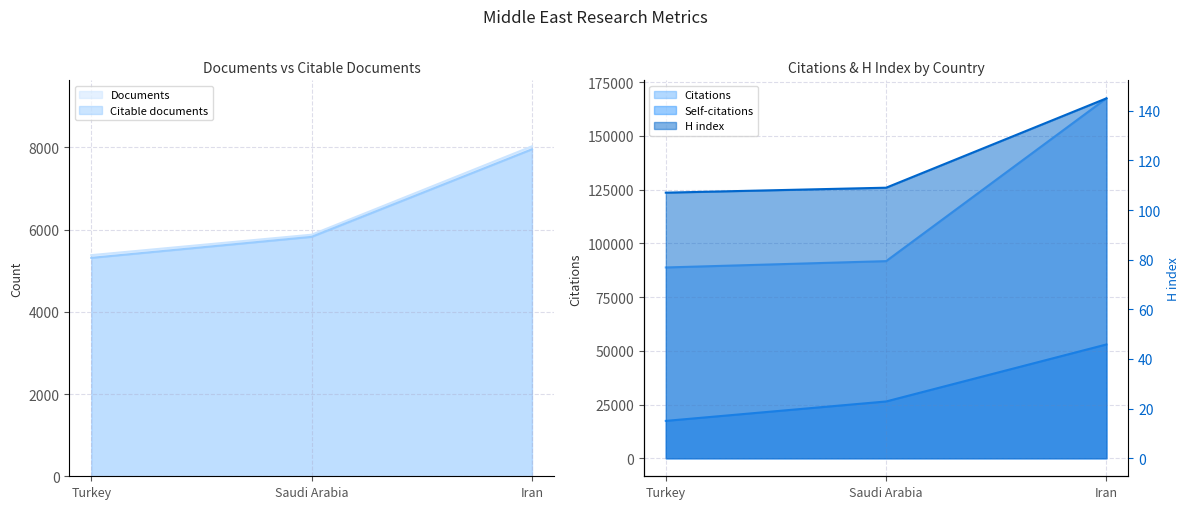

What is the approximate value of Documents at Saudi Arabia?

5874